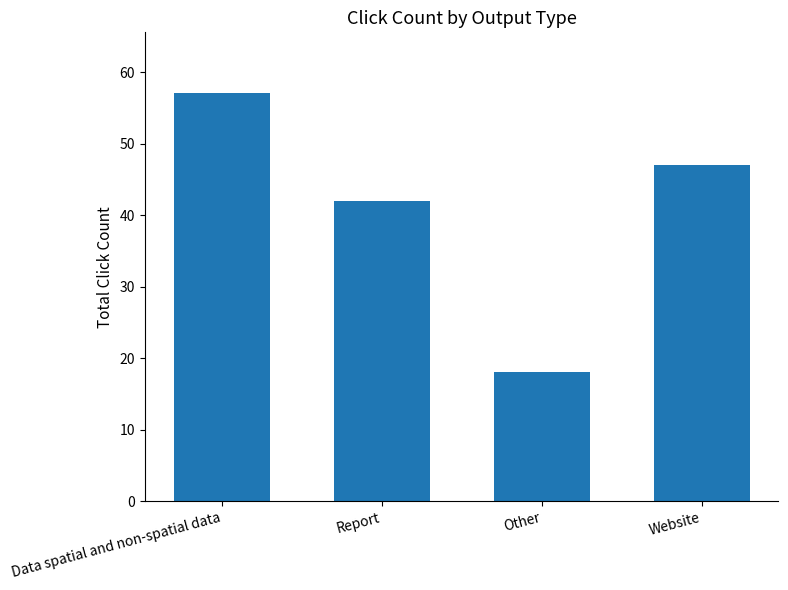

What is the label of the 3rd bar from the right?

Report